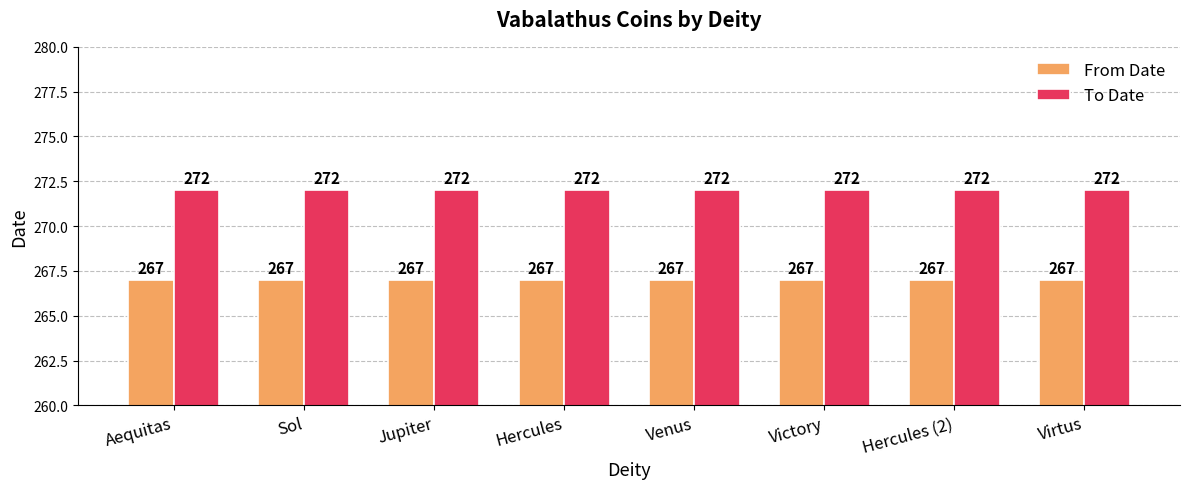

What is the sum of all To Date values?

2176